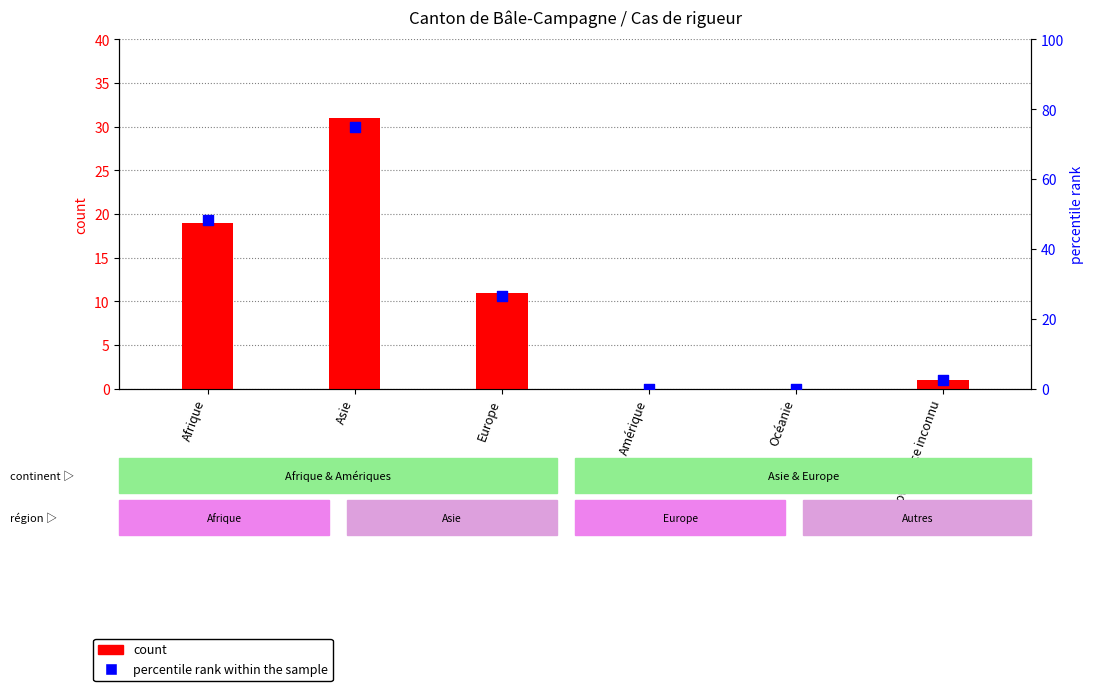

Which series contains the highest Y value?

percentile rank within the sample